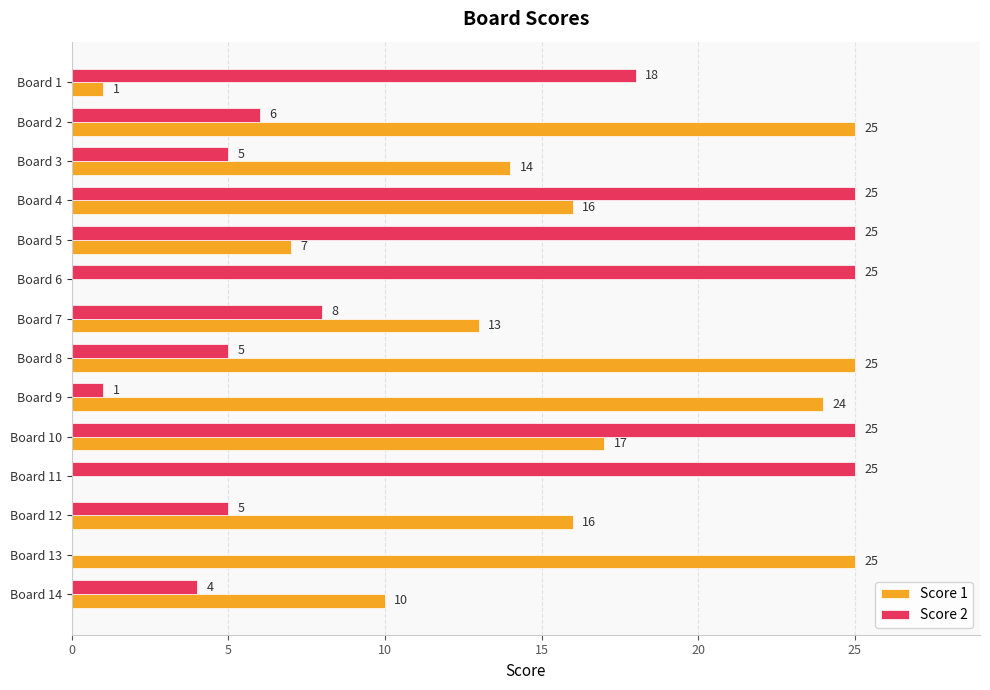

What is the maximum value shown in the chart?

25